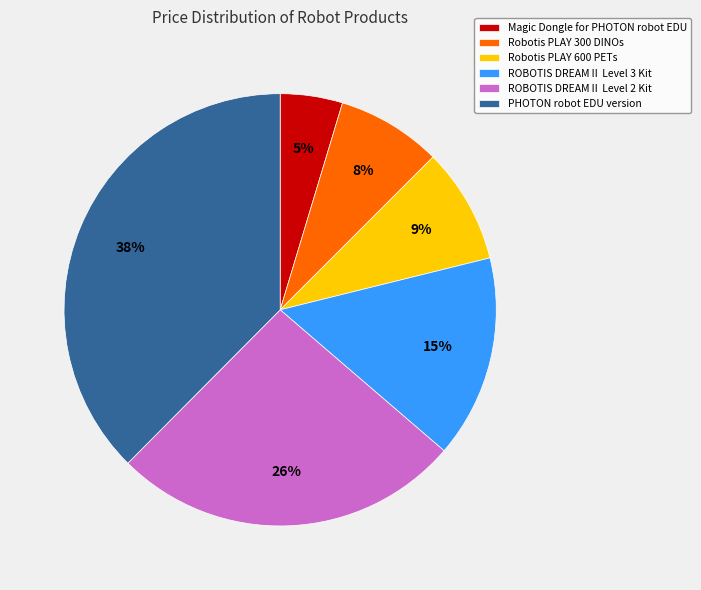

Which slice is the largest?

PHOTON robot EDU version